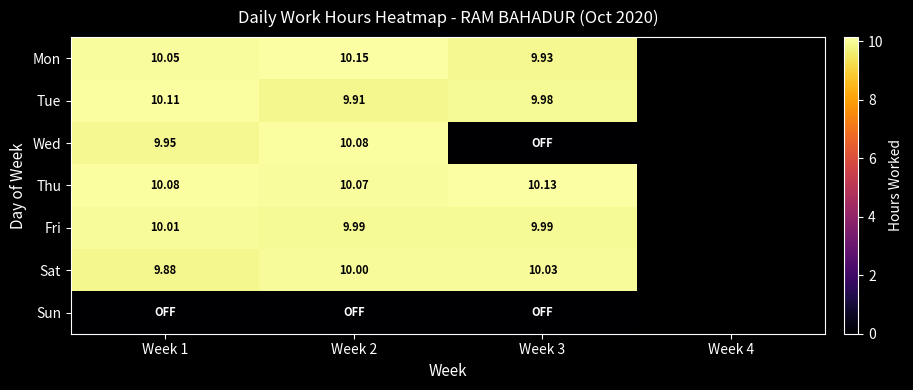

True or false: Fri has a value of 10.0 at Week 1.

True